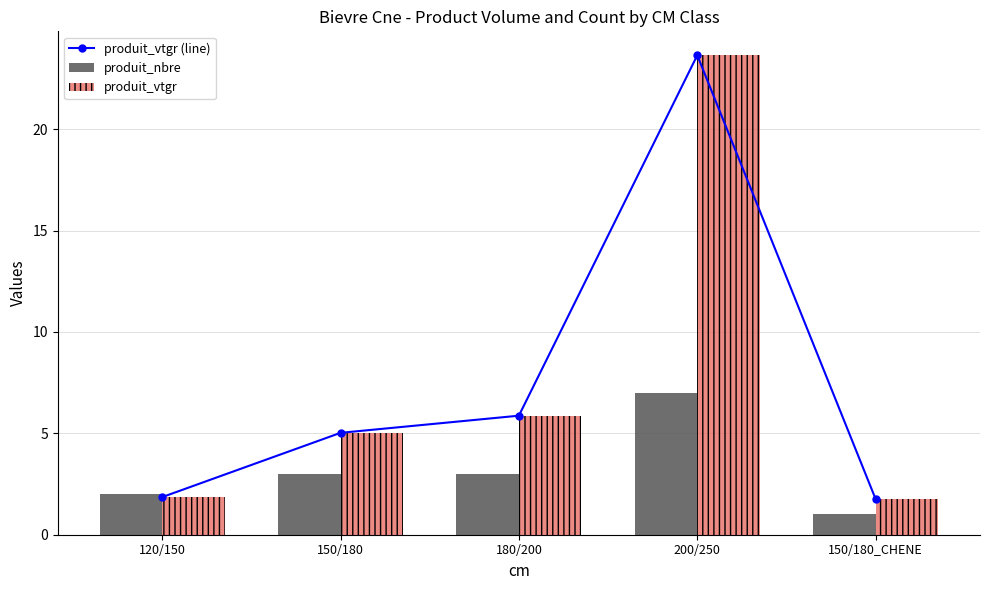

Reading left to right, list all the values displayed in this chart.

produit_vtgr (line): 1.9	5.0	5.9	23.6	1.8
produit_nbre: 2.0	3.0	3.0	7.0	1.0
produit_vtgr: 1.9	5.0	5.9	23.6	1.8